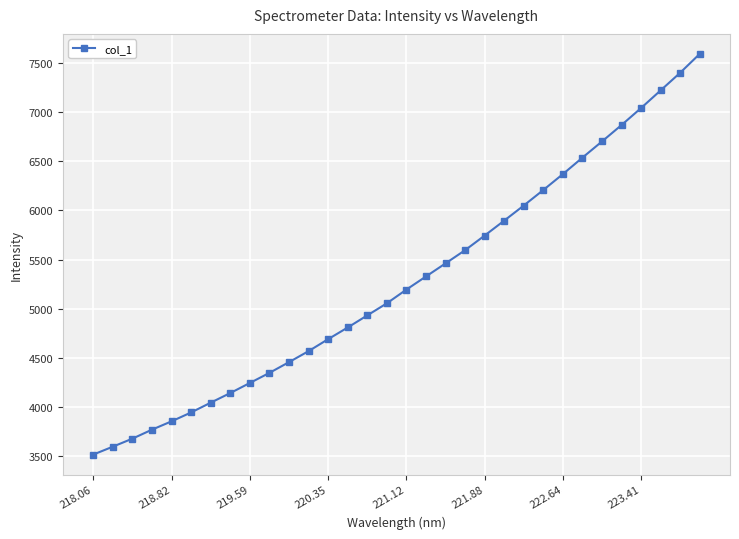

Reading left to right, what are all the values shown in this chart?

3514.3	3594.7	3676.4	3767.9	3852.8	3943.3	4042.8	4140.8	4243.4	4346.2	4455.5	4567.5	4689.4	4808.1	4931.5	5054.3	5194.1	5327.6	5460.7	5595.2	5744.0	5895.9	6049.7	6207.7	6369.4	6537.0	6701.7	6868.9	7042.1	7221.4	7401.0	7593.1